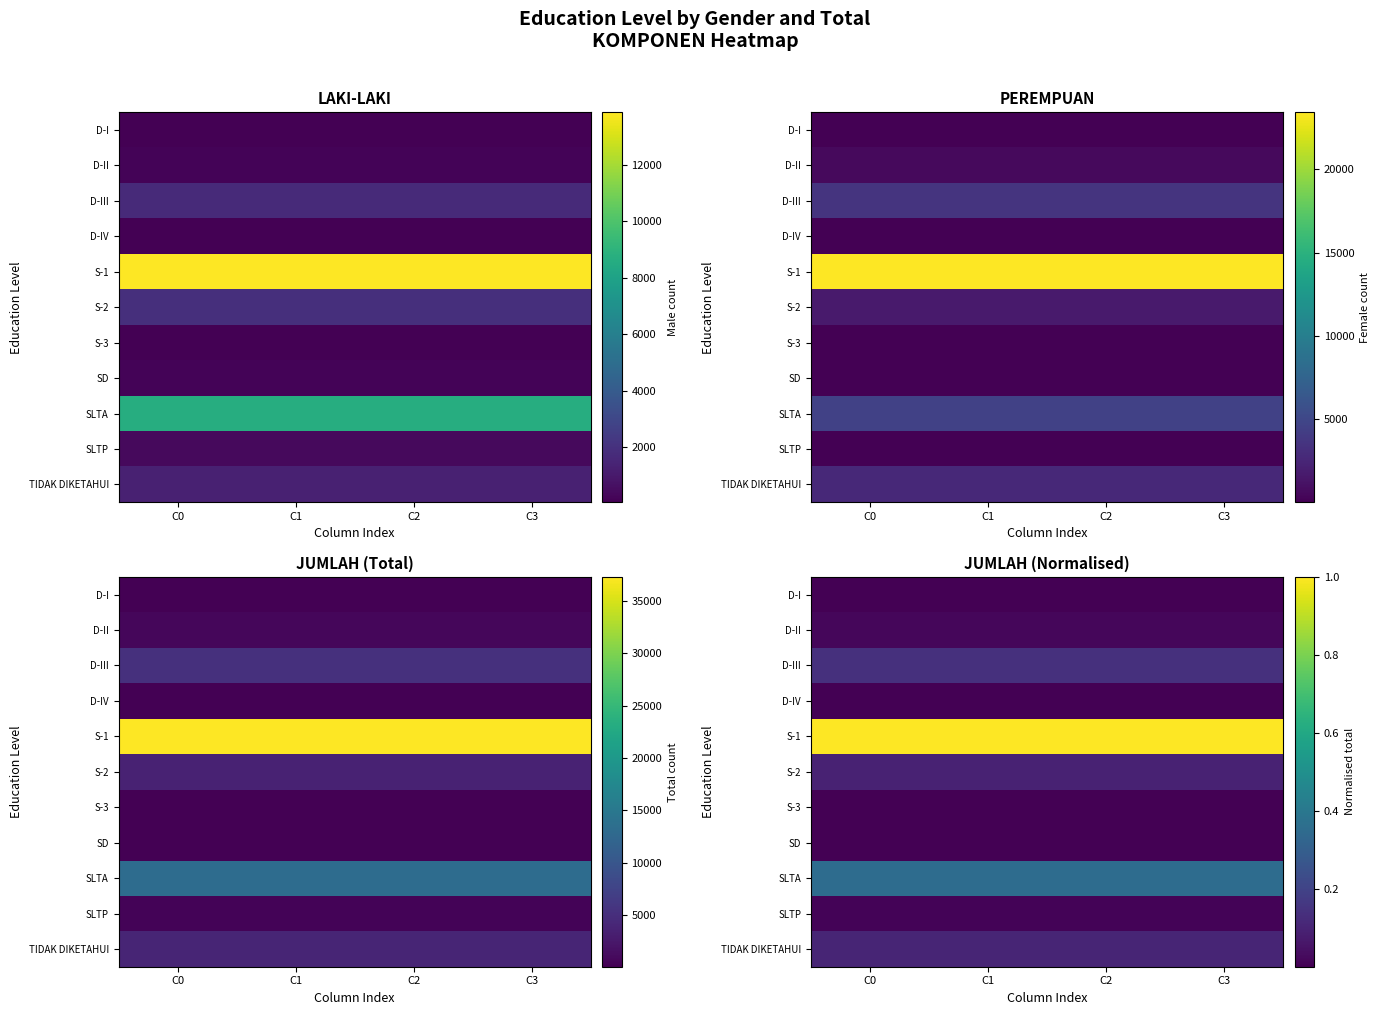

Is the value of SLTP at C2 greater than the value of S-3 at C1?

Yes